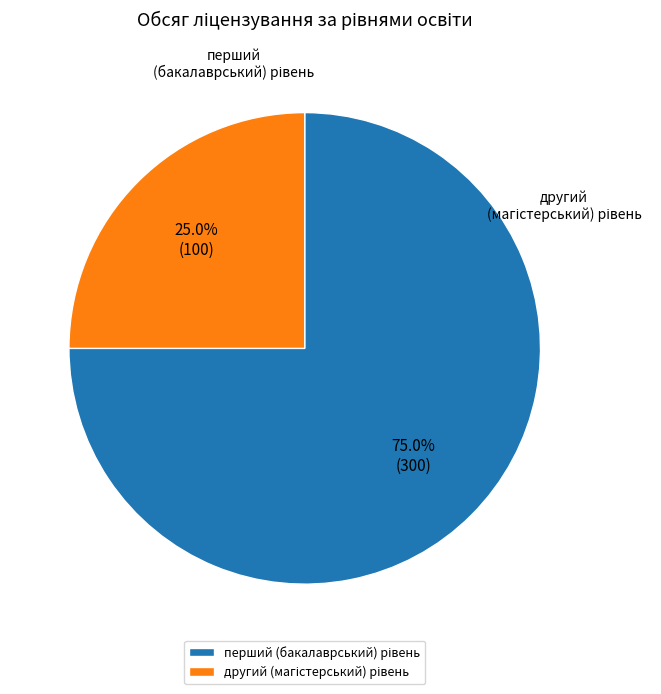

Is there a majority slice in this chart?

Yes